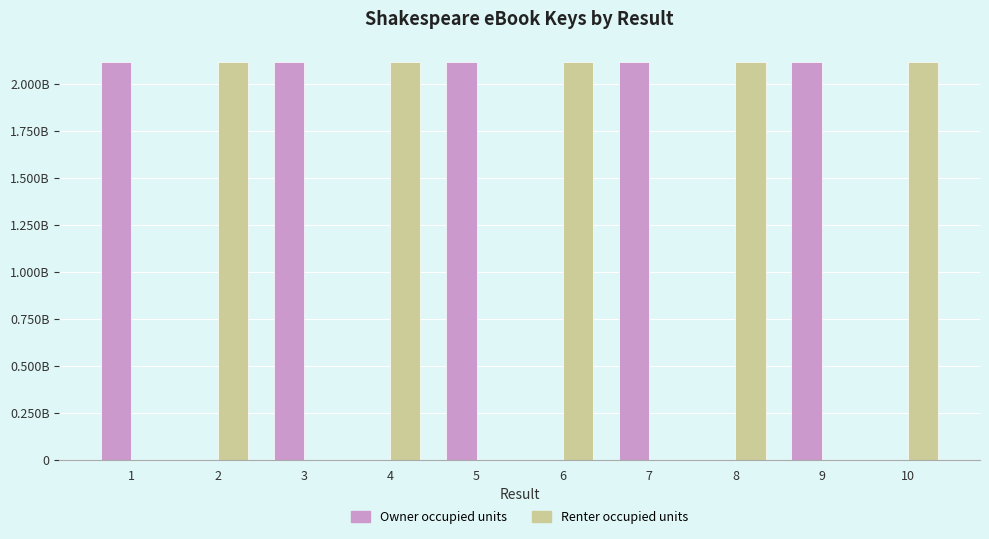

Are the bars horizontal?

No